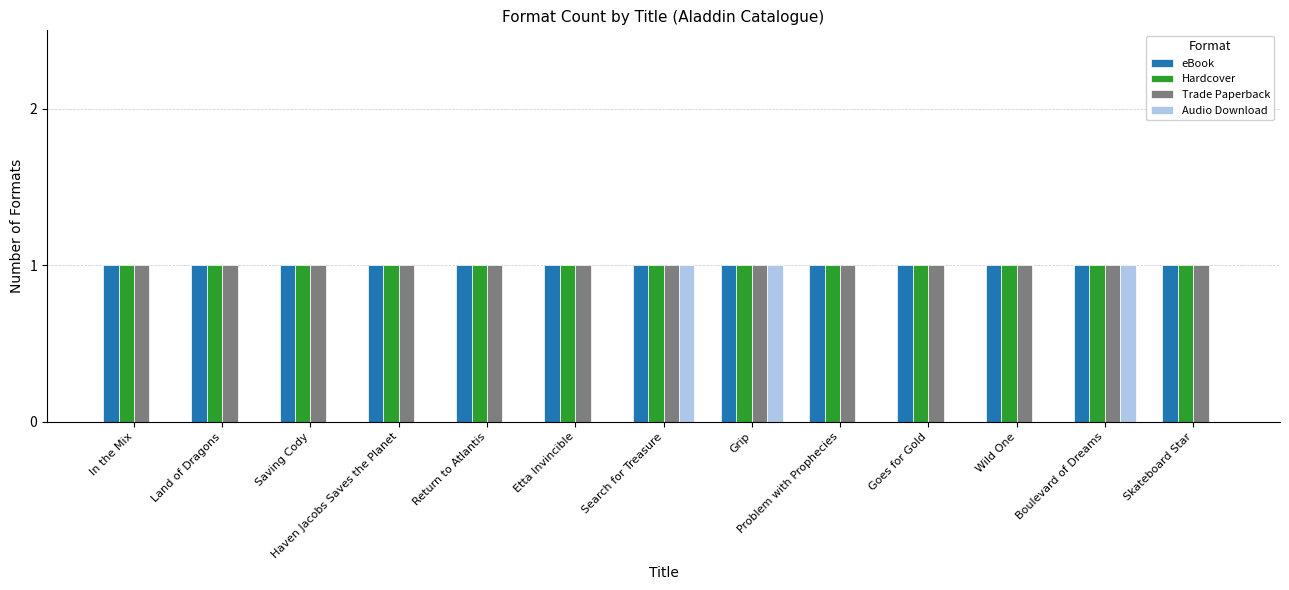

Is it true that eBook equals 0 at Wild One?

False